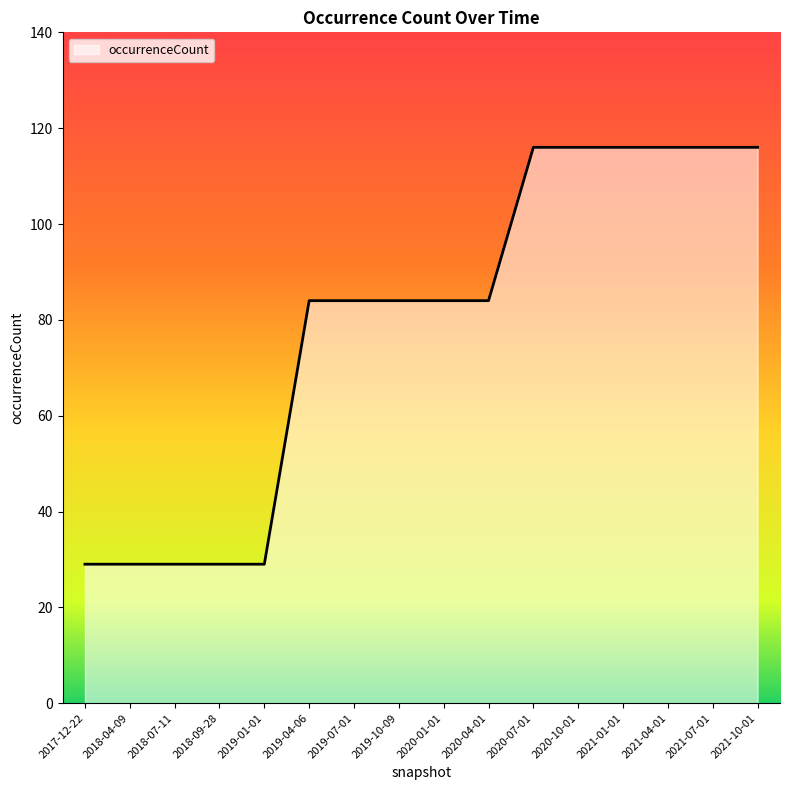

What is the smallest value displayed?

29